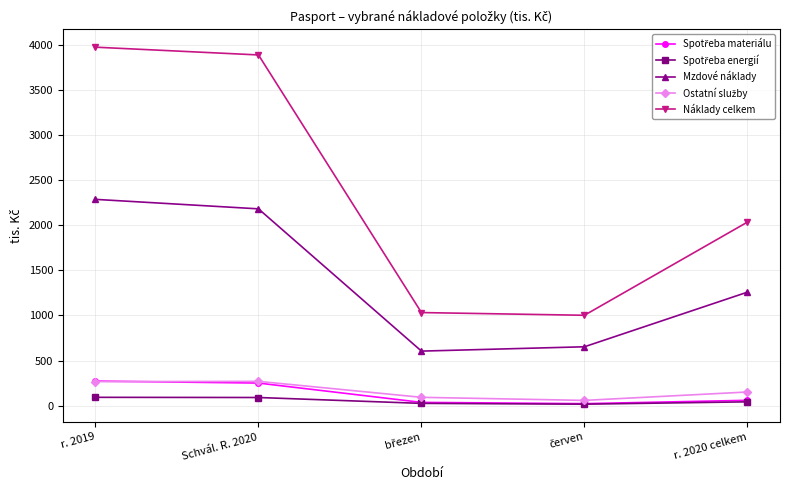

Which series has the widest spread of values?

Náklady celkem